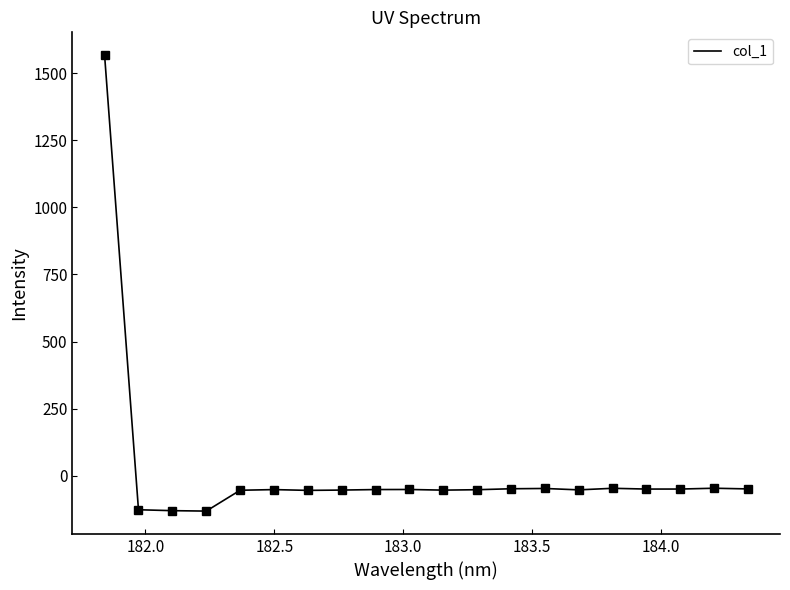

How many lines are shown in the chart?

1